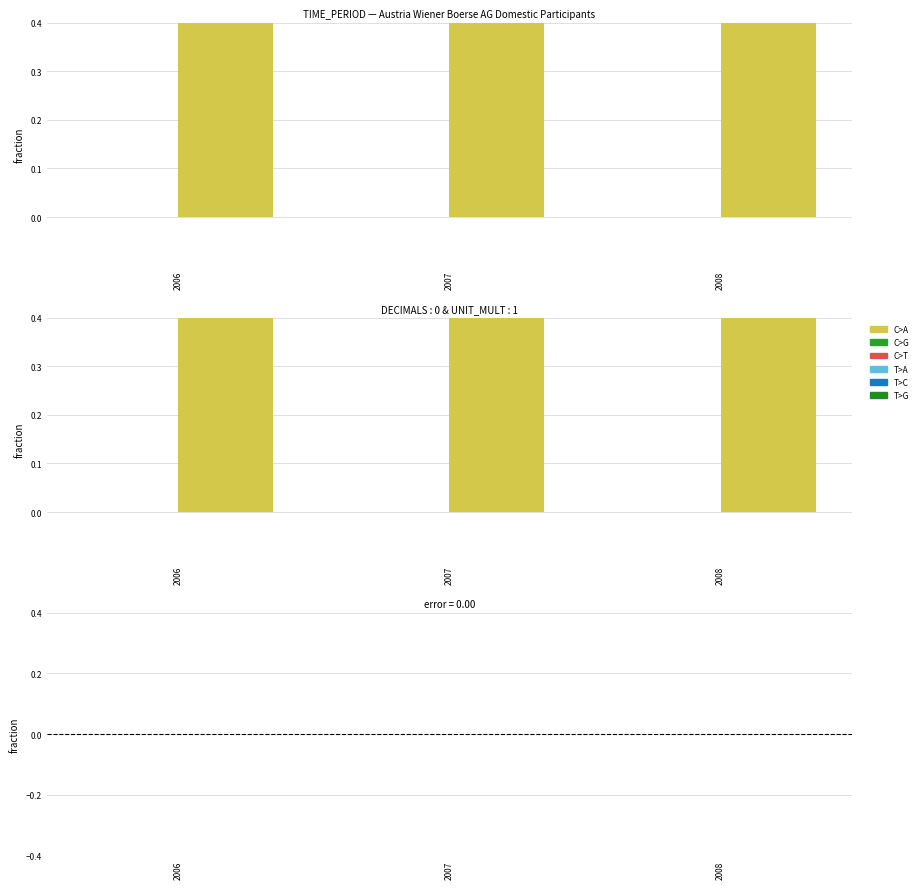

Does the chart contain stacked bars?

No